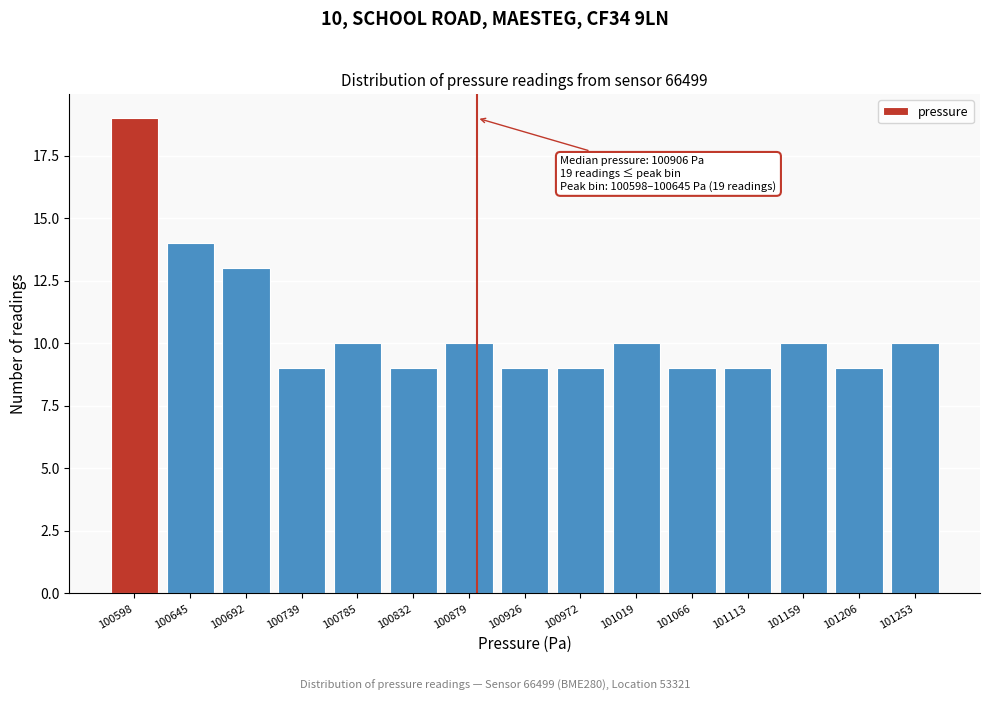

Reading left to right, what are all the values shown in this chart?

19	14	13	9	10	9	10	9	9	10	9	9	10	9	10